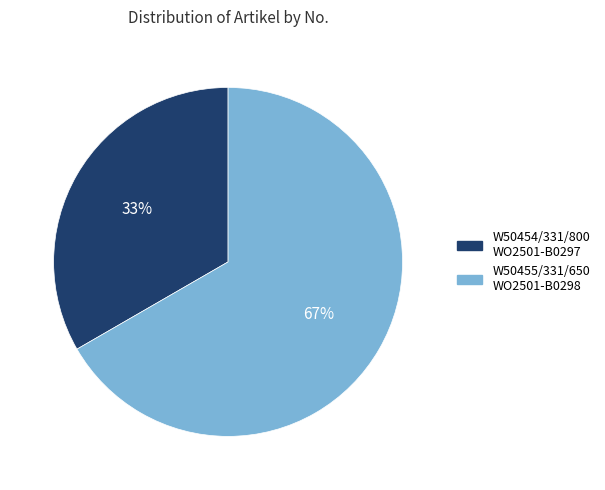

Is W50454/331/800 WO2501-B0297 the majority of the pie?

No